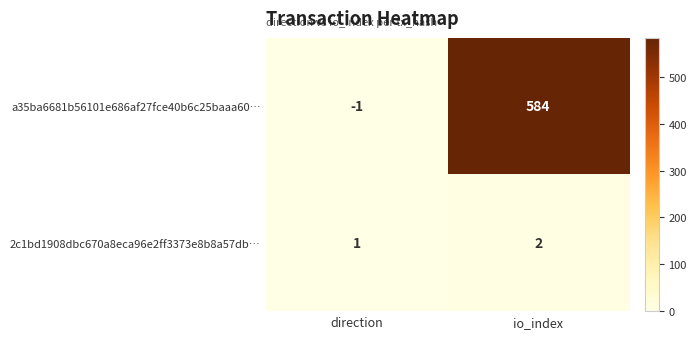

Reading left to right, extract all data points from this chart.

a35ba6681b56101e686af27fce40b6c25baaa60…: direction=-1	io_index=584
2c1bd1908dbc670a8eca96e2ff3373e8b8a57db…: direction=1	io_index=2